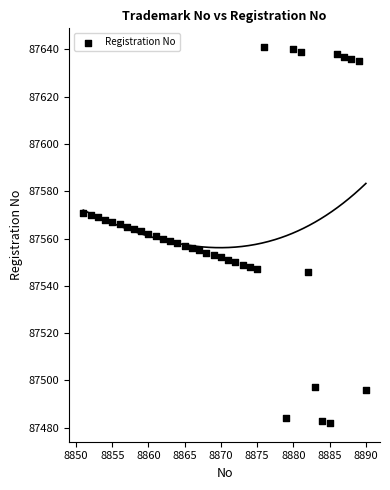

What is the range of X values (max minus min)?

39